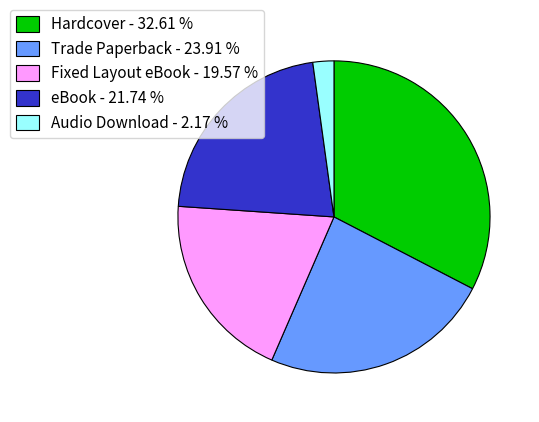

True or false: eBook accounts for 22% of the total.

True